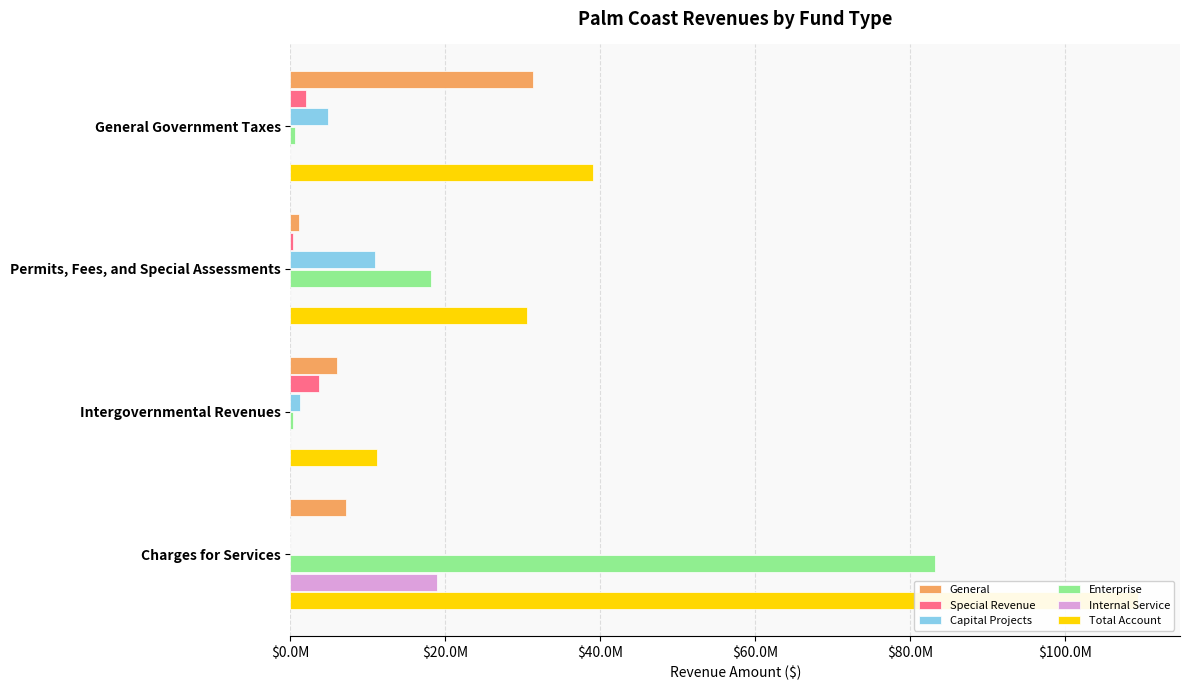

Reading left to right, transcribe all the data shown in this chart.

General: 31296425	1128508	5981343	7166196
Special Revenue: 2014534	332644	3653194	0
Capital Projects: 4841388	10923374	1165798	0
Enterprise: 524669	18161020	343211	83210551
Internal Service: 0	0	0	18969751
Total Account: 39027101	30545546	11143546	109346498